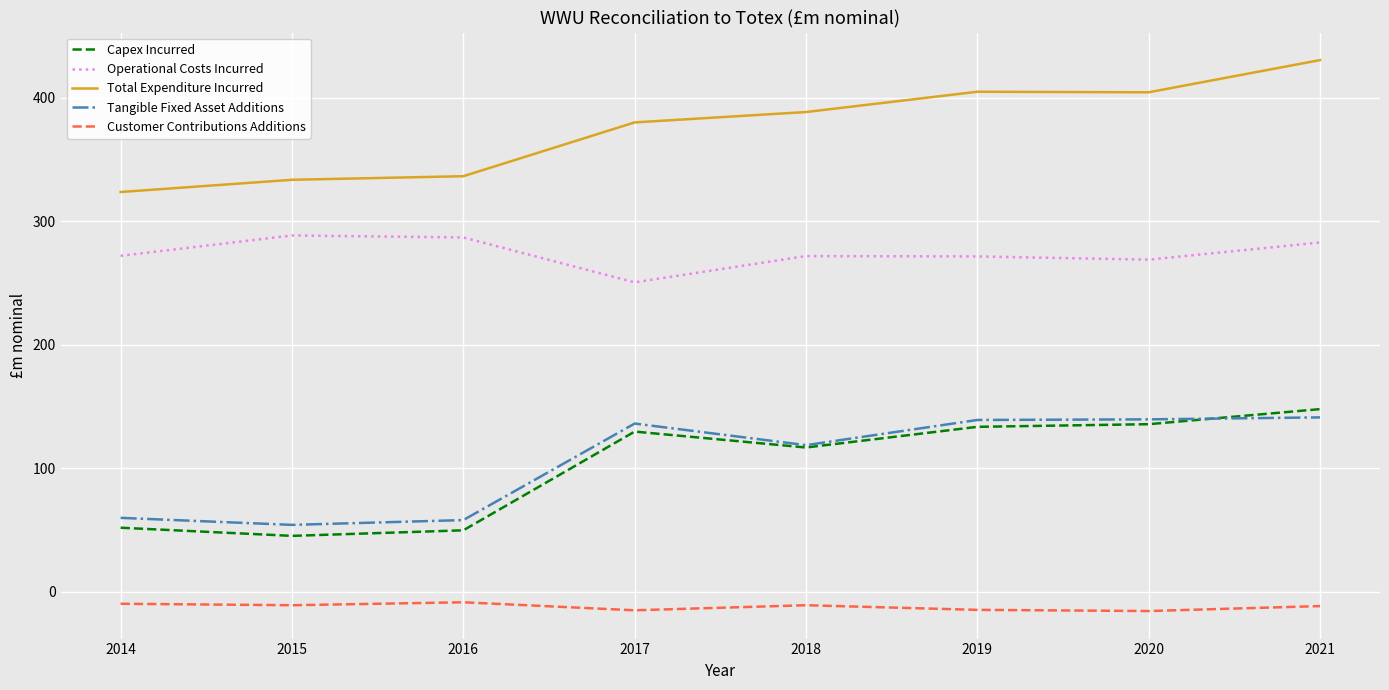

Which series has the largest total across all categories?

Total Expenditure Incurred